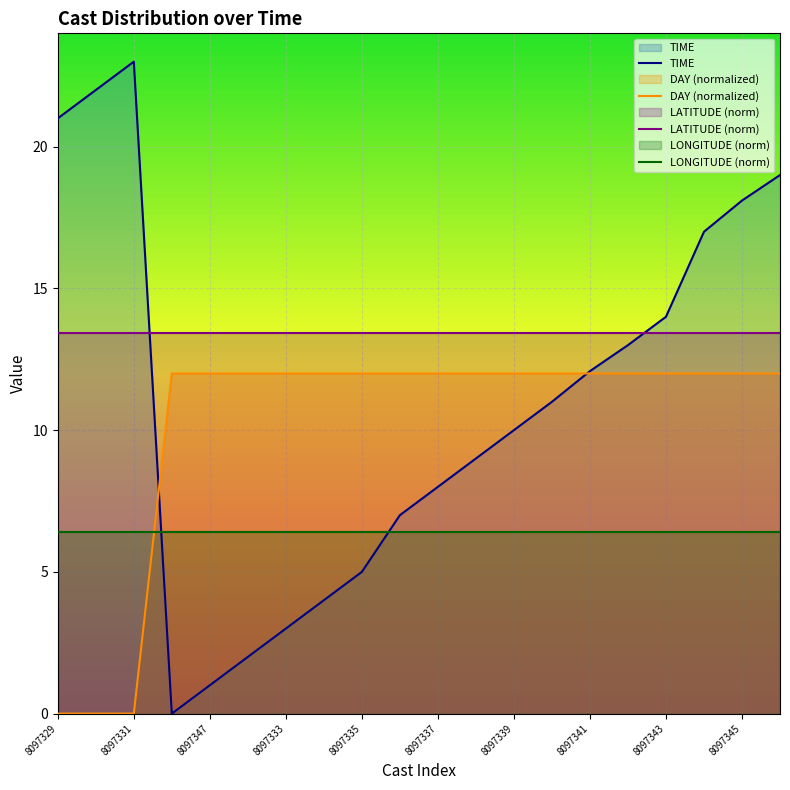

What is the label of the 9th point from the left?

8097335